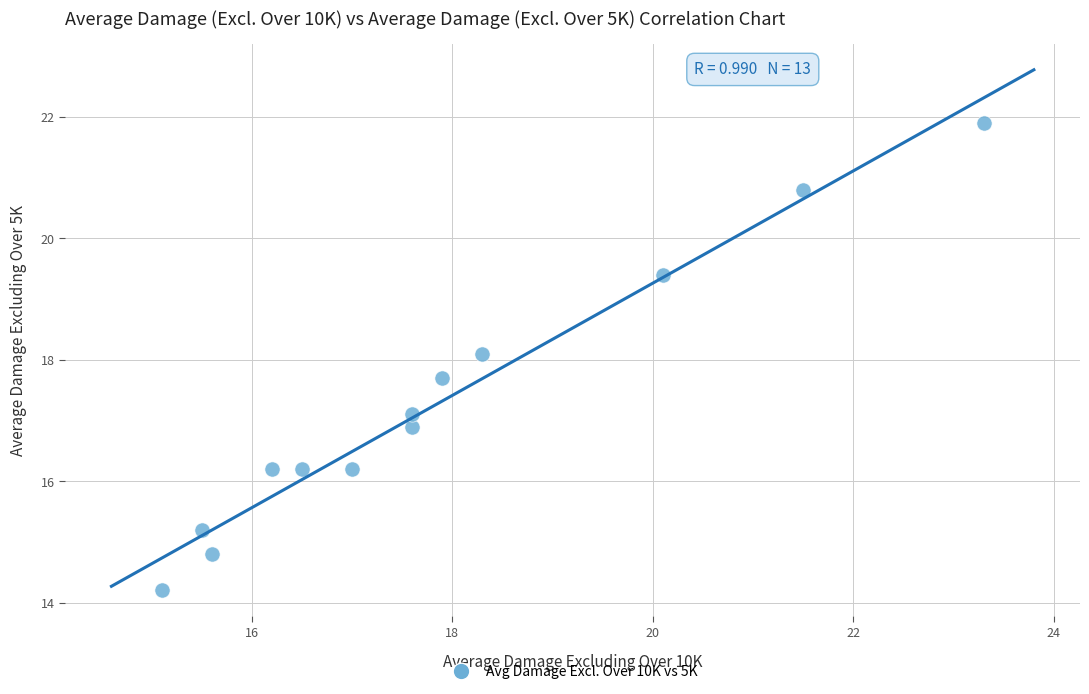

What Y value in the scatter plot is closest to 18?

18.1